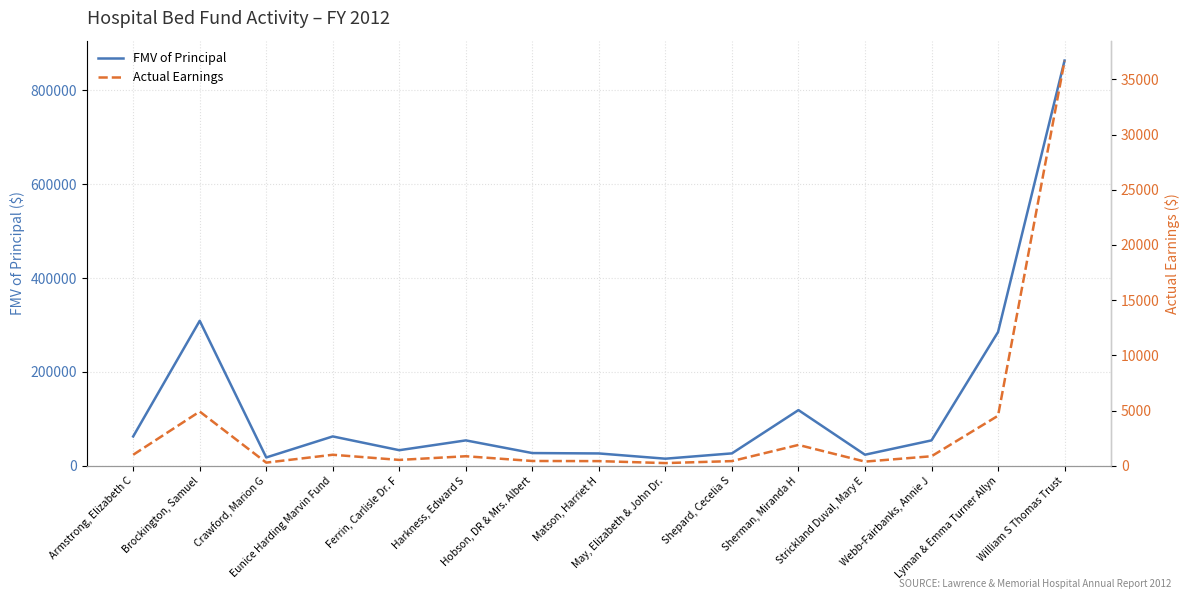

How many lines are shown in the chart?

2